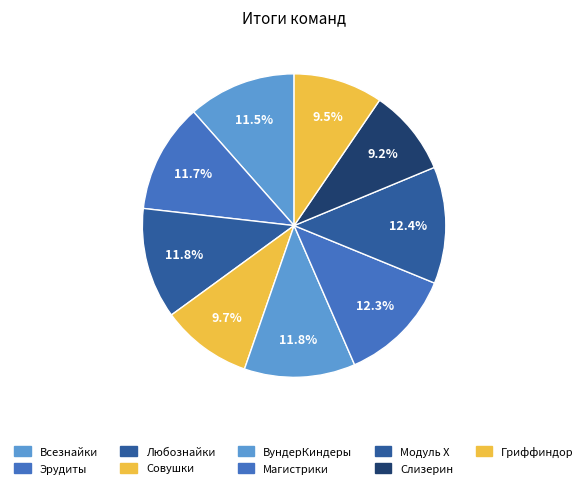

To the nearest percent, what is the average slice percentage?

11%